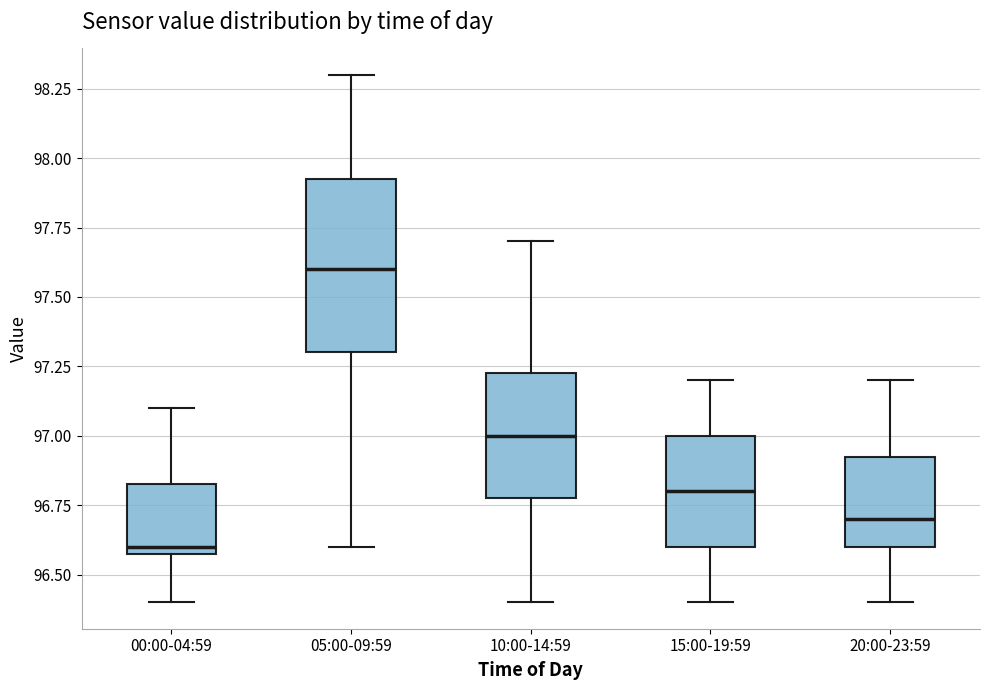

Where does the lower whisker of the box for 15:00-19:59 end on the y-axis? The values are not printed on the chart, so give them approximately, as read against the axis.

96.40